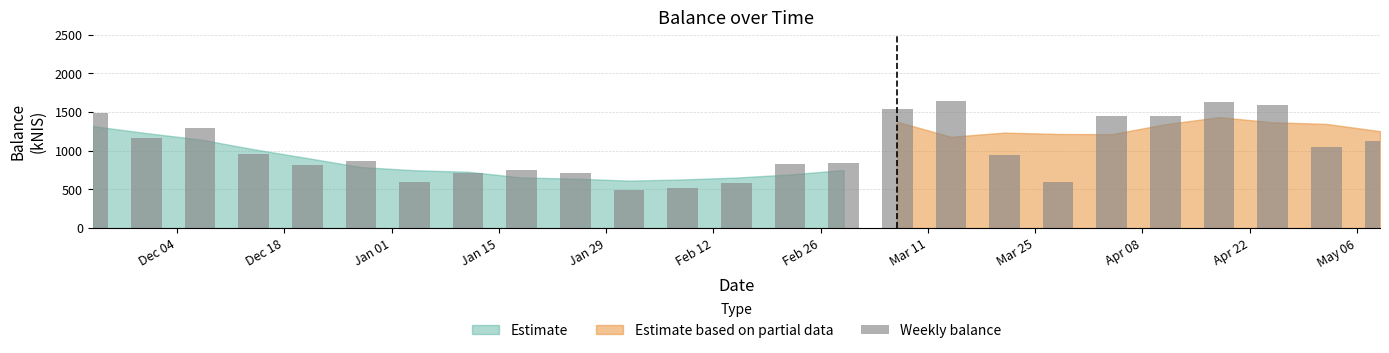

Approximately how many times larger is the value at 14 compared to Dec 04?

0.6